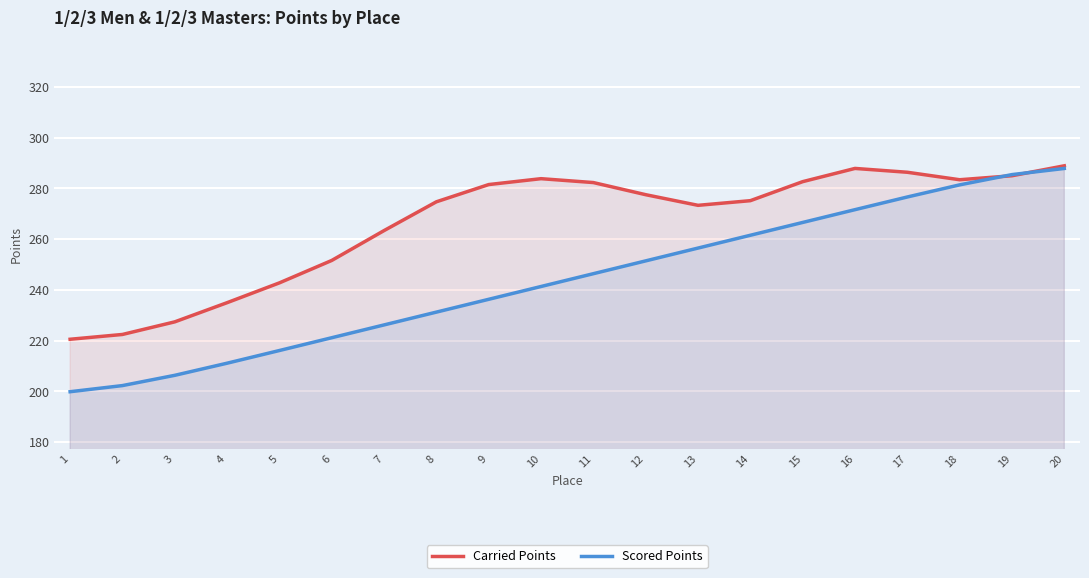

The Scored Points series shows 271.6 at 16. True or false?

True